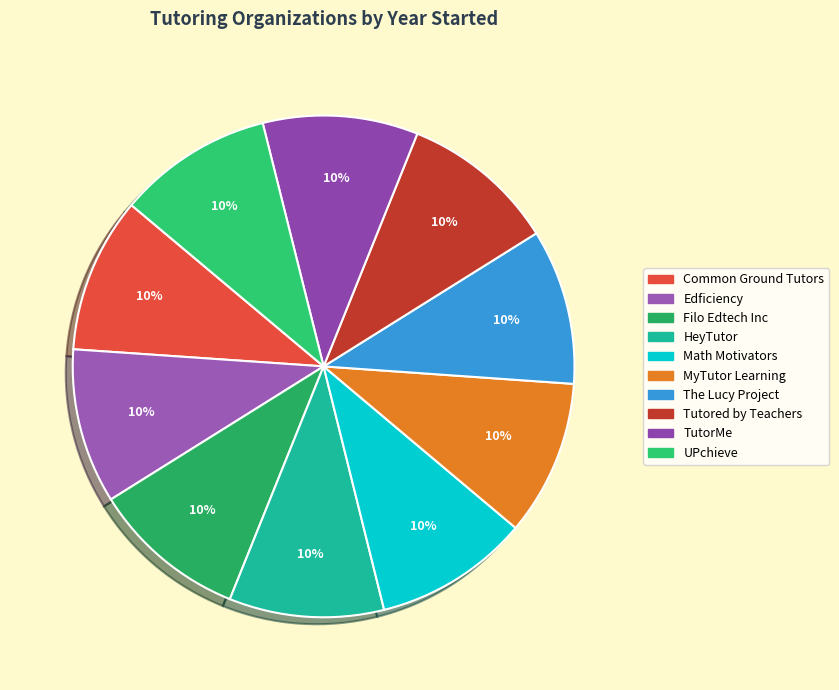

Combined, do UPchieve and Filo Edtech Inc account for over 50%?

No